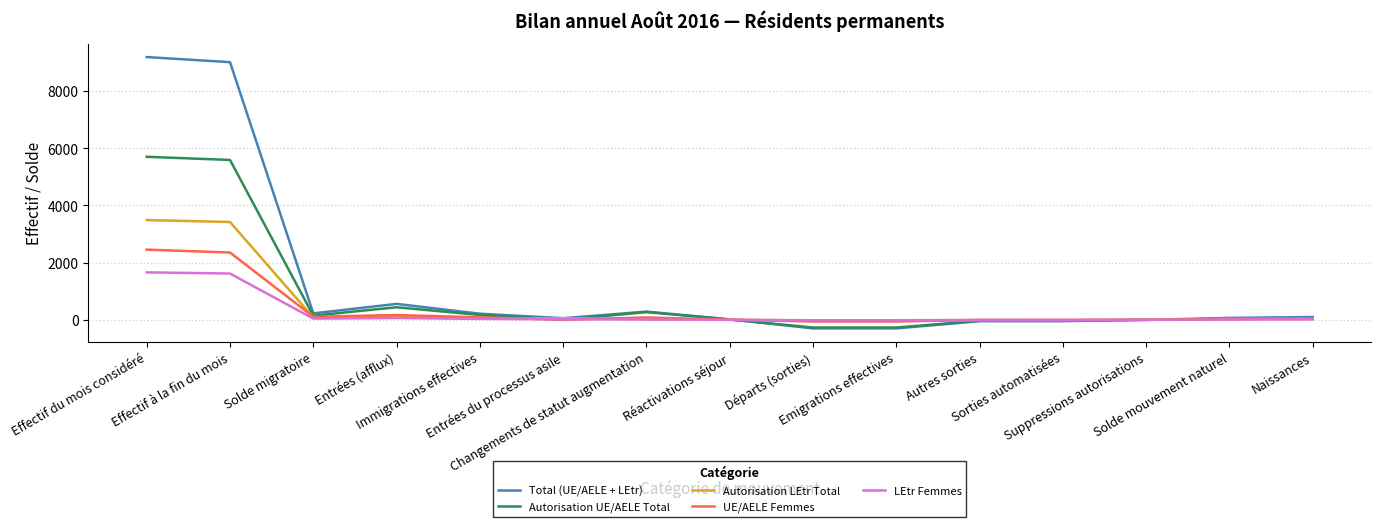

What is the greatest value displayed?

9187